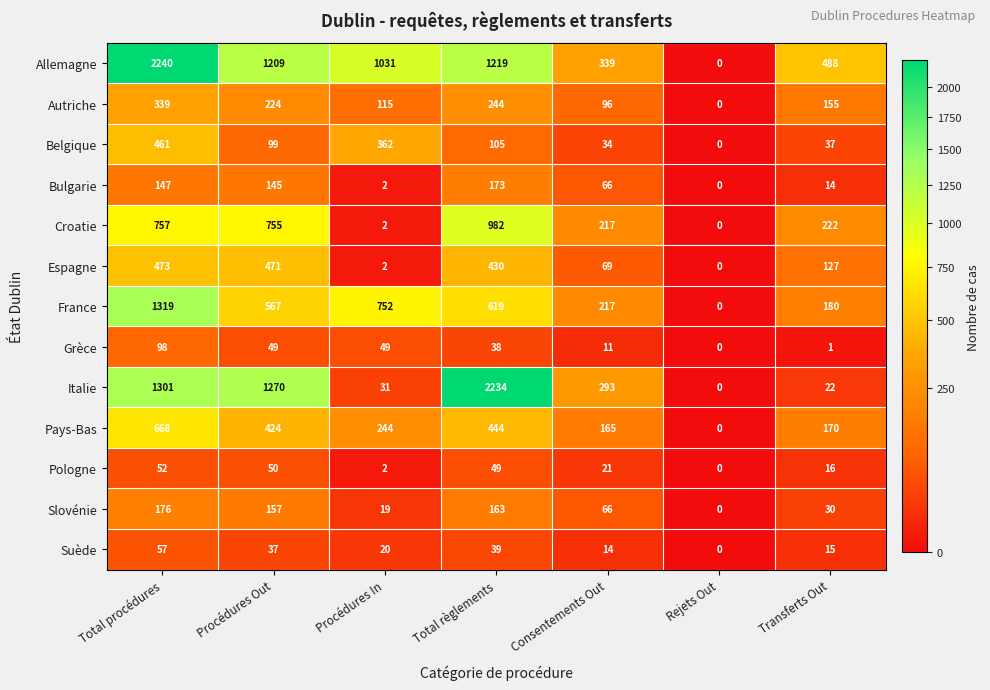

What is the difference between the Allemagne values at Rejets Out and Consentements Out?

339